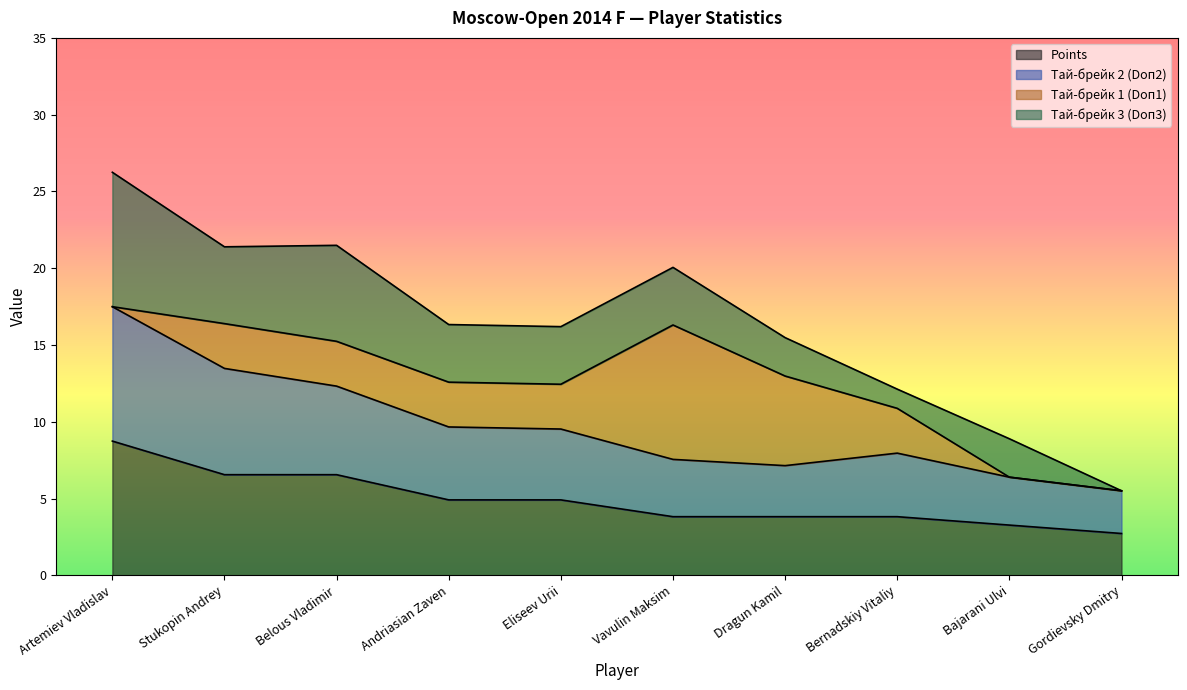

The value of Points at Vavulin Maksim is 1.0. True or false?

False